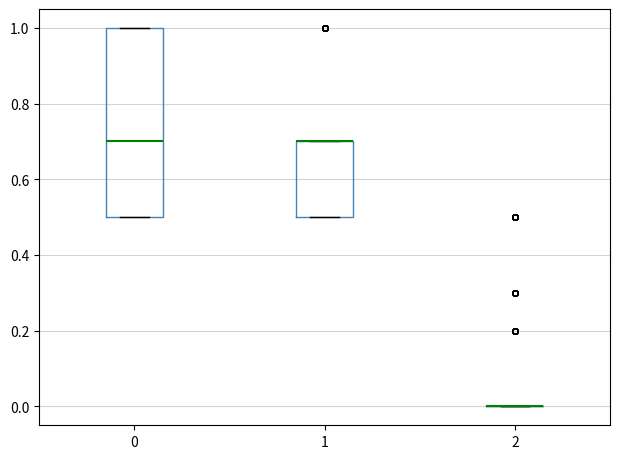

Comparing the boxes themselves (not the whiskers), which one is the tallest?

0